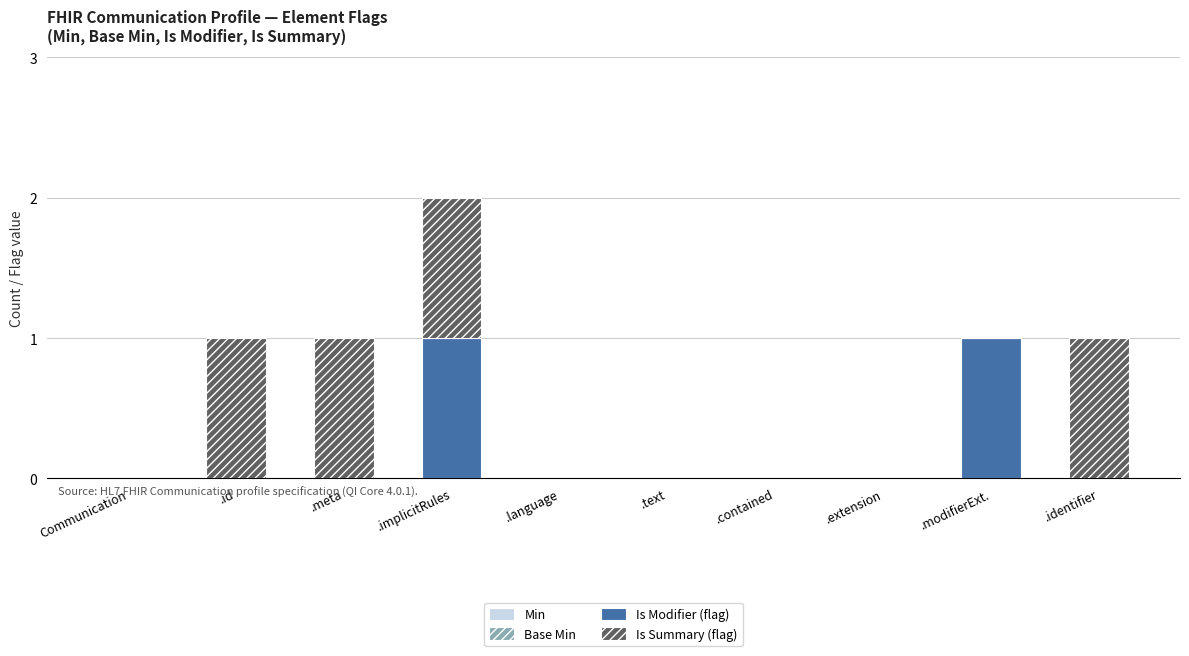

The value of Is Modifier (flag) at .id is 0. True or false?

True